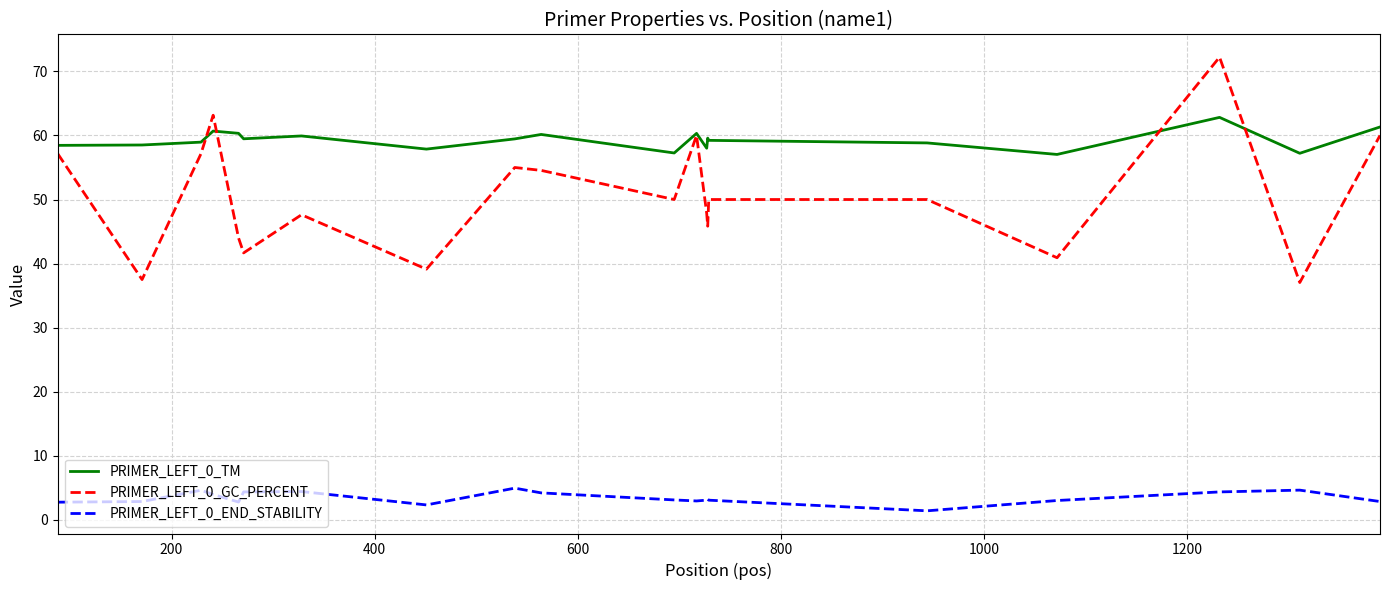

Which series has the widest spread of values?

PRIMER_LEFT_0_GC_PERCENT